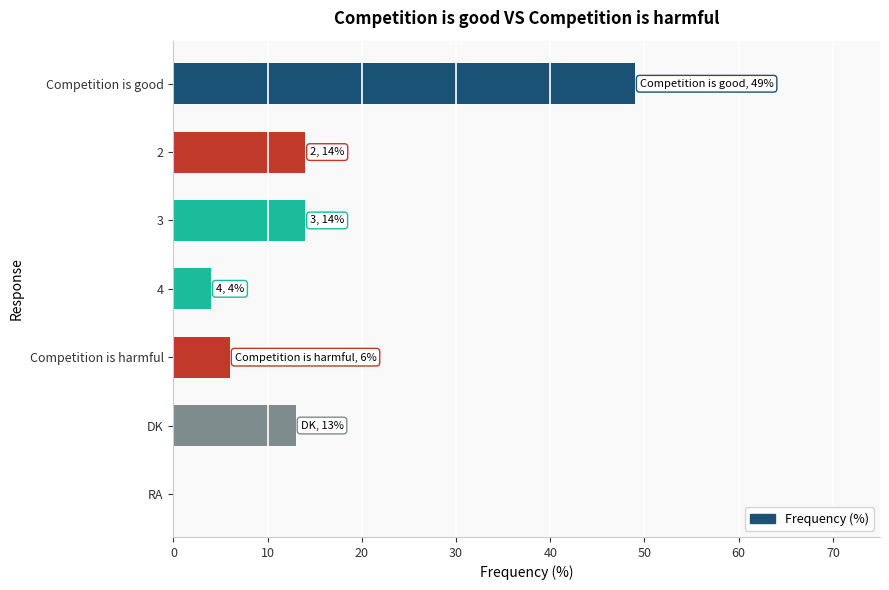

The value at 3 is 23. True or false?

False